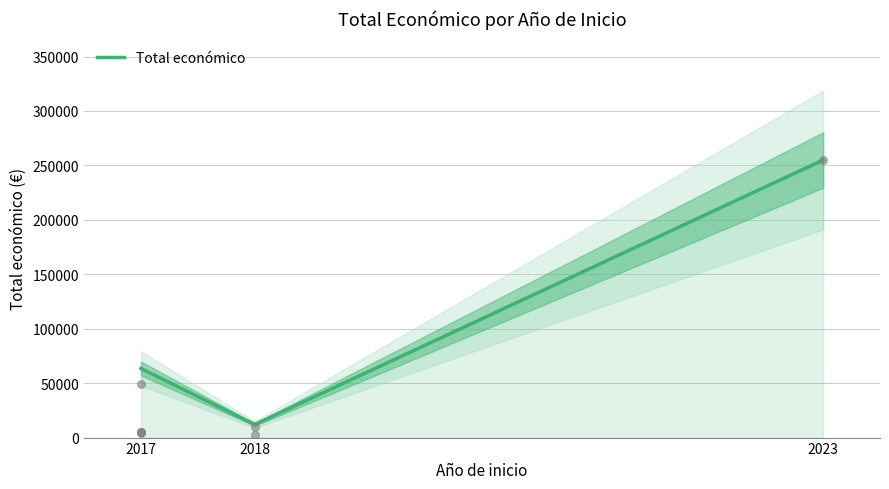

What is the ratio of the value at 2023 to the value at 2017?

4.0